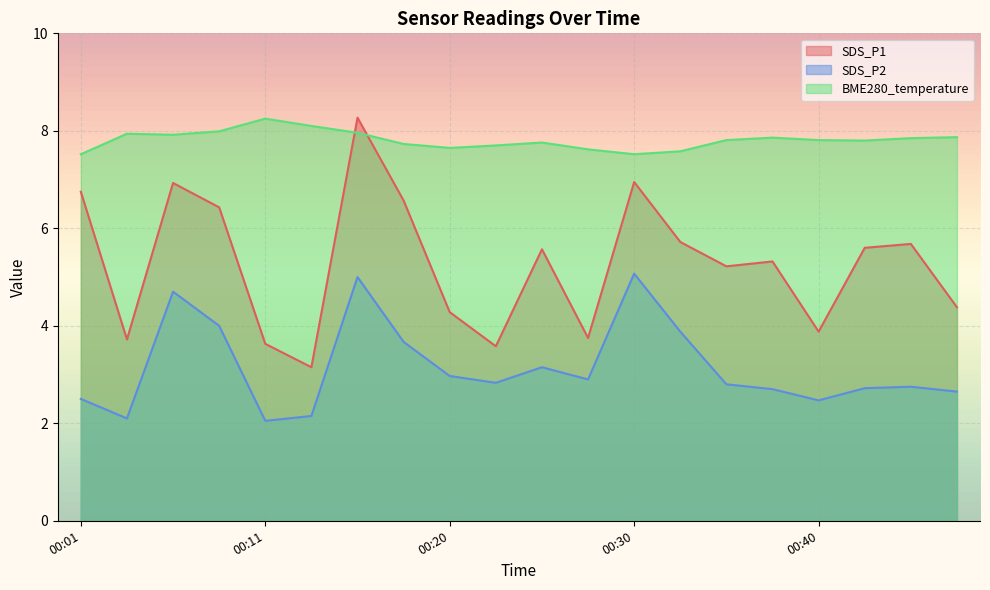

True or false: BME280_temperature and SDS_P2 cross at least once.

False